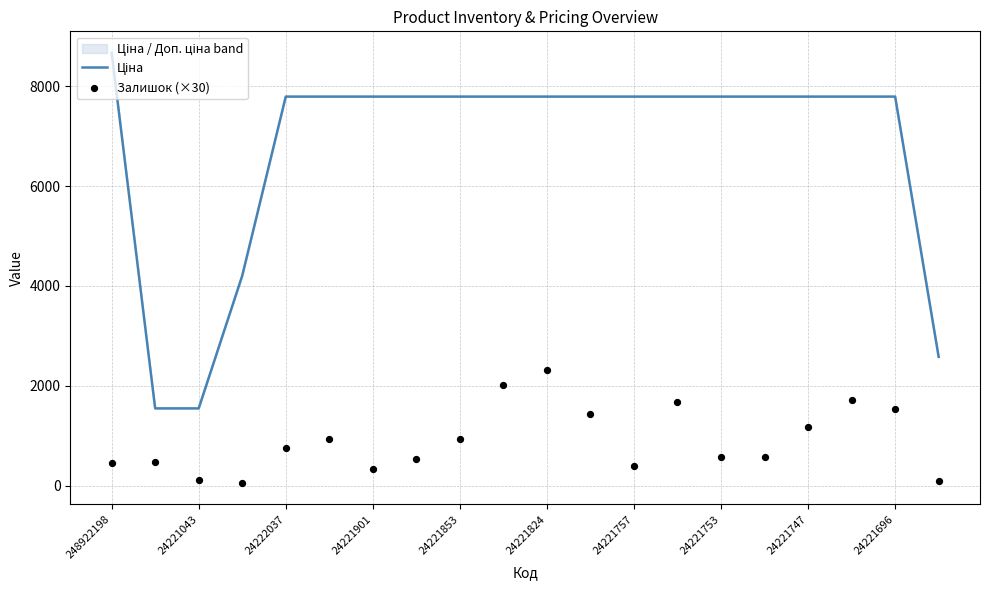

Which series contains the lowest Y value?

Залишок (×30)